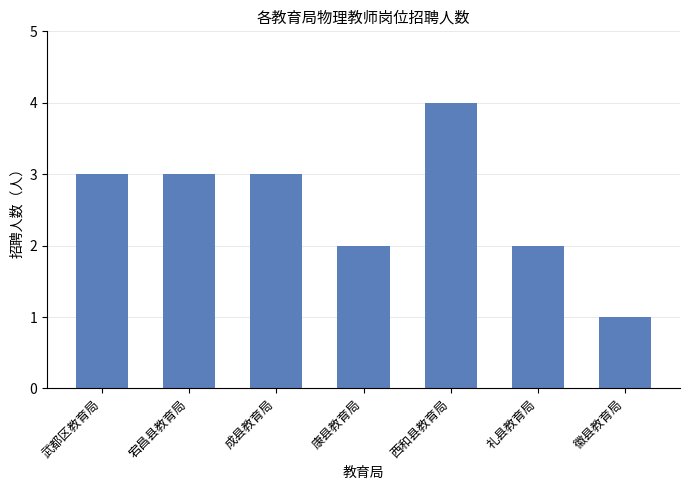

What is the value of the 6th bar from the left?

2